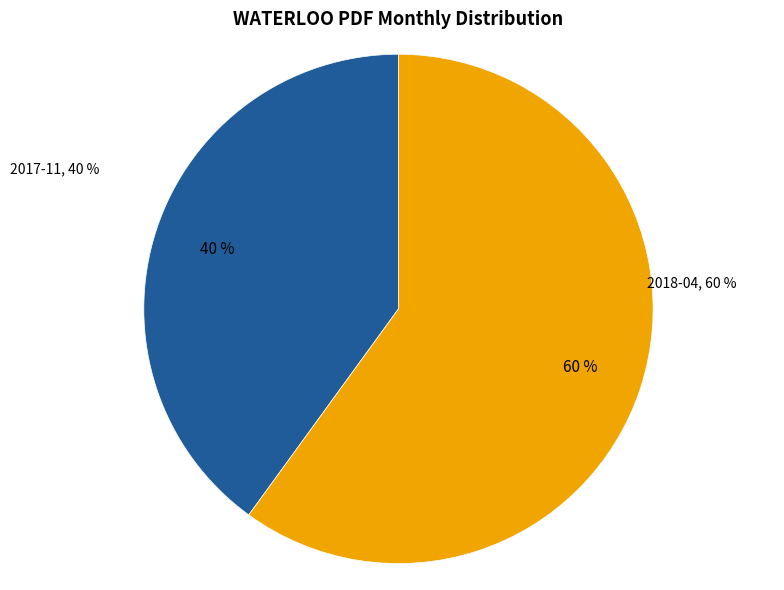

Does 2018-04 account for over 50% of the chart?

Yes